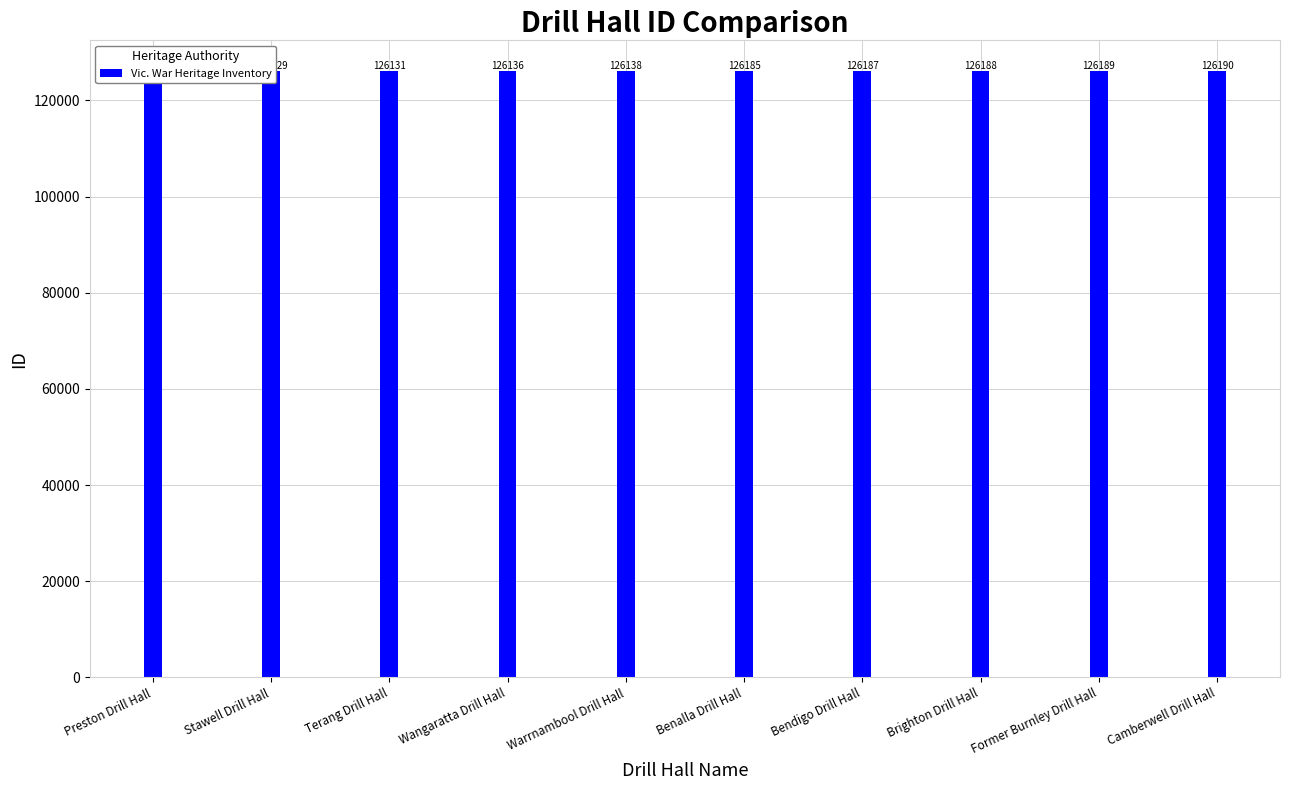

What position from the right is Stawell Drill Hall?

9